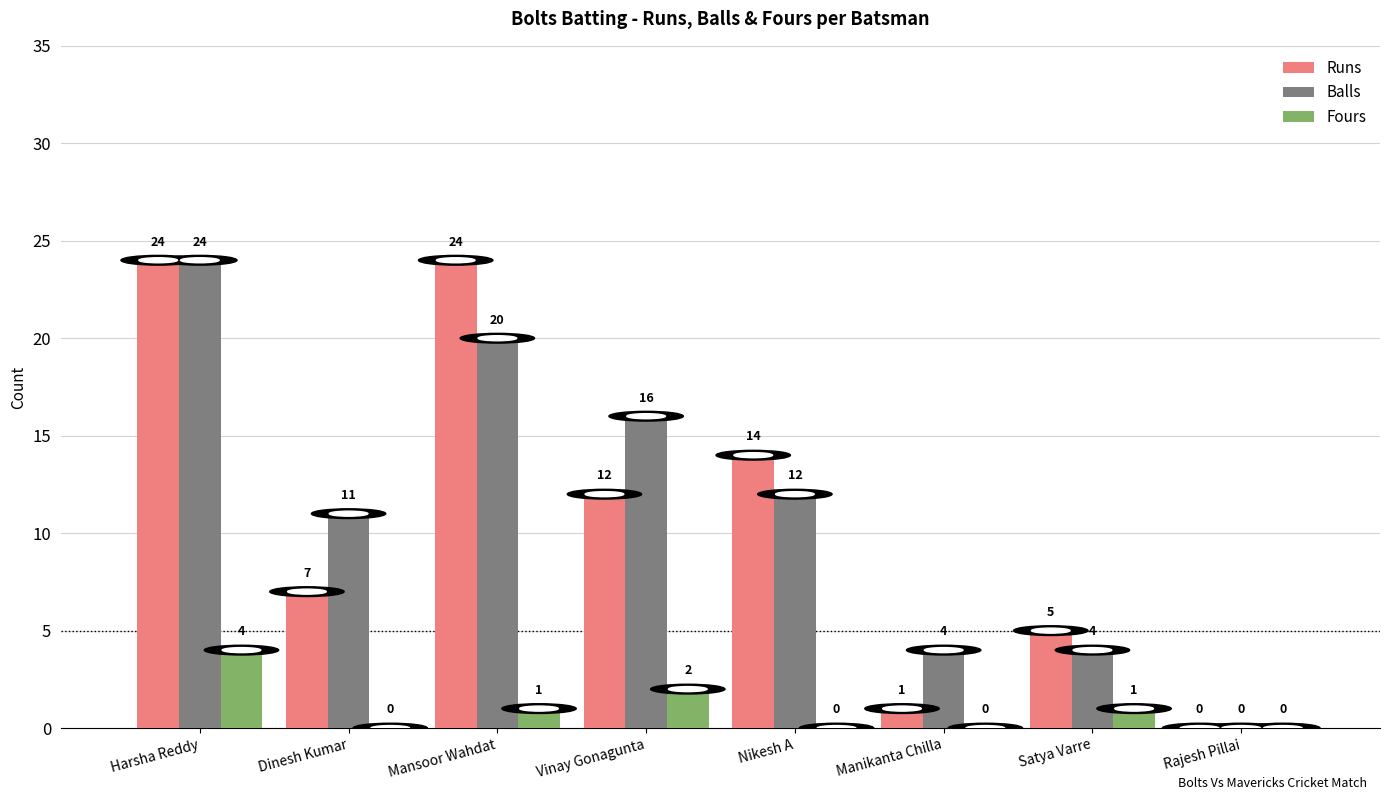

What is the sum of the Runs values at Harsha Reddy and Mansoor Wahdat?

48